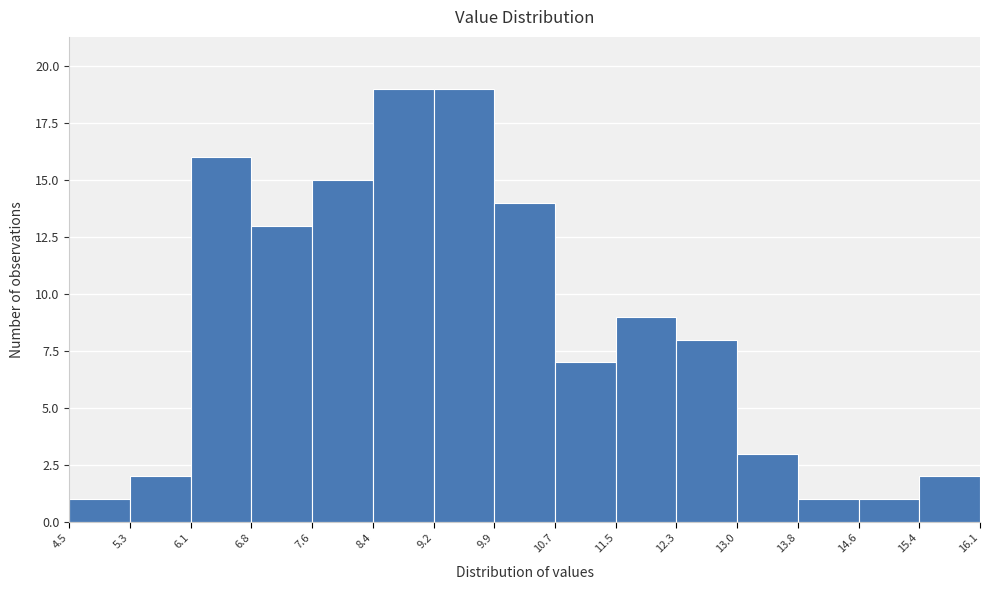

Reading left to right, transcribe this chart: for each bar, give the range it covers on the x-axis and its height. The values are not printed on the chart, so give them approximately, as read against the axis.

4.5 to 5.3: 1
5.3 to 6.1: 2
6.1 to 6.8: 16
6.8 to 7.6: 13
7.6 to 8.4: 15
8.4 to 9.2: 19
9.2 to 9.9: 19
9.9 to 10.7: 14
10.7 to 11.5: 7
11.5 to 12.3: 9
12.3 to 13.0: 8
13.0 to 13.8: 3
13.8 to 14.6: 1
14.6 to 15.4: 1
15.4 to 16.1: 2